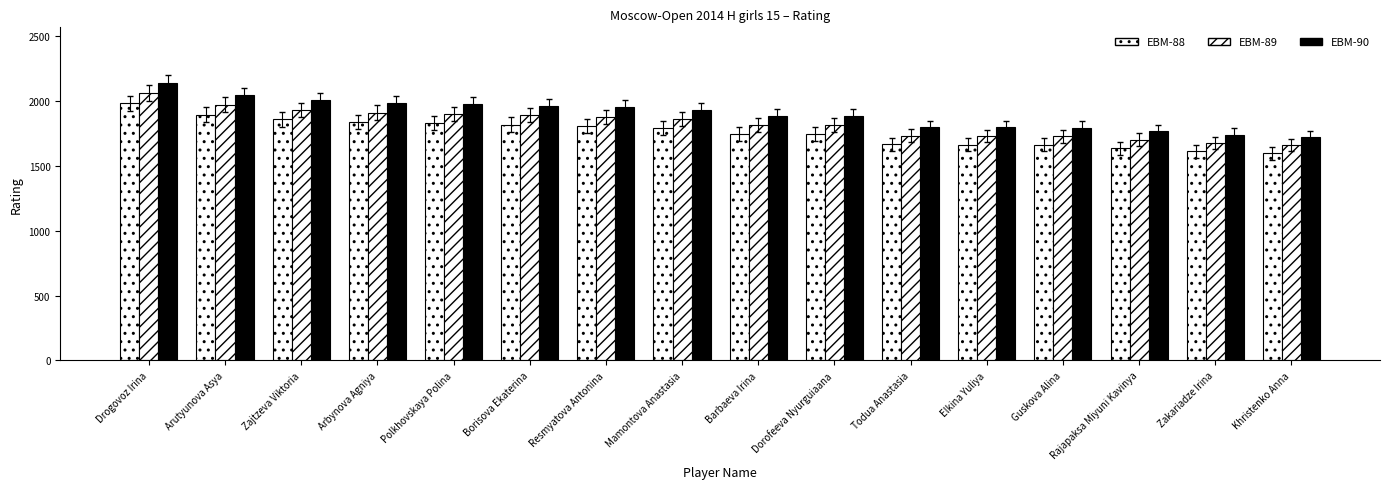

What is the value of the EBM-88 bar at the 7th from the left?

1807.0